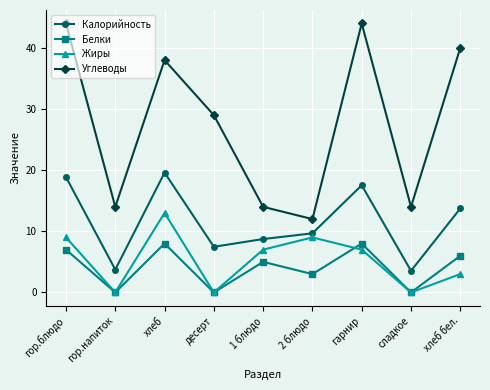

True or false: Углеводы has a value of 13.3 at гарнир.

False